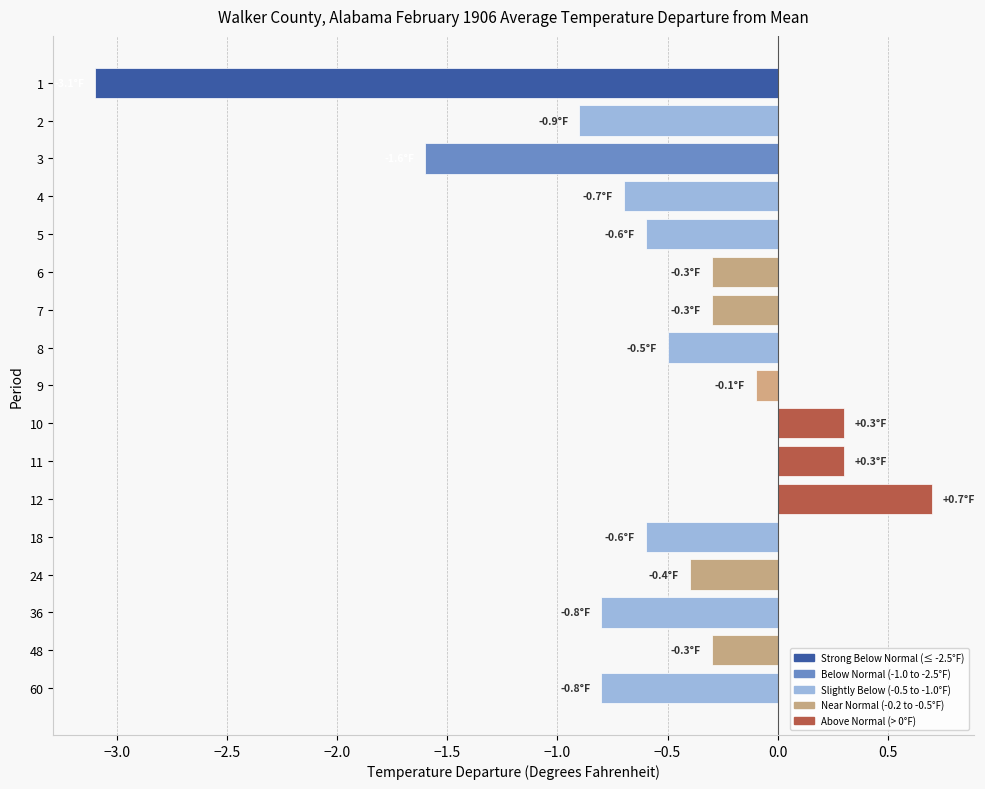

What value does the data have at 12?

0.7